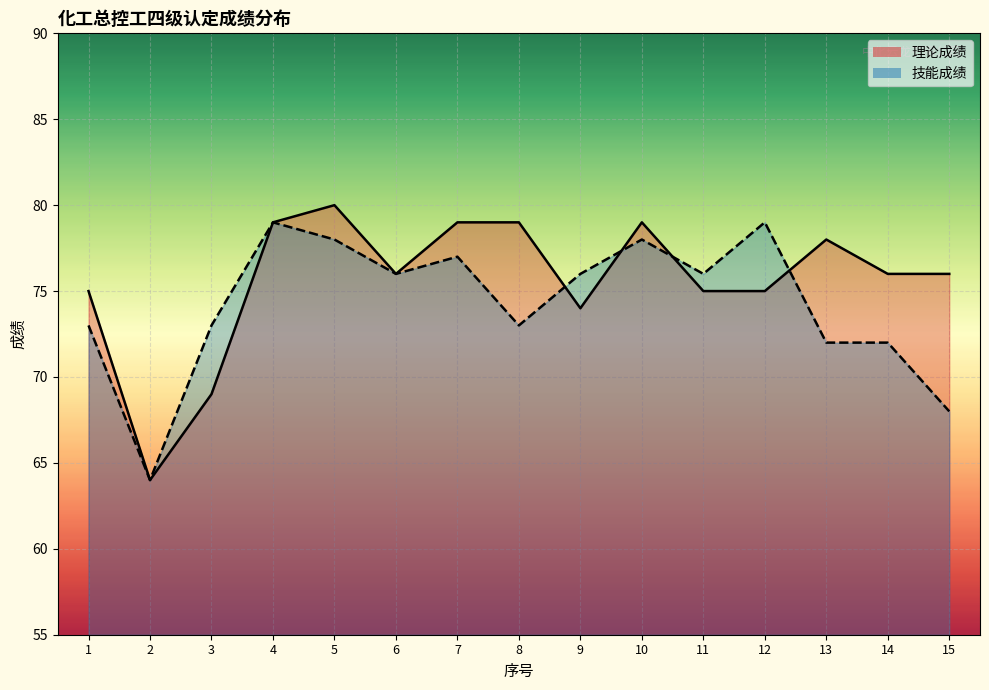

How many lines are shown in the chart?

2